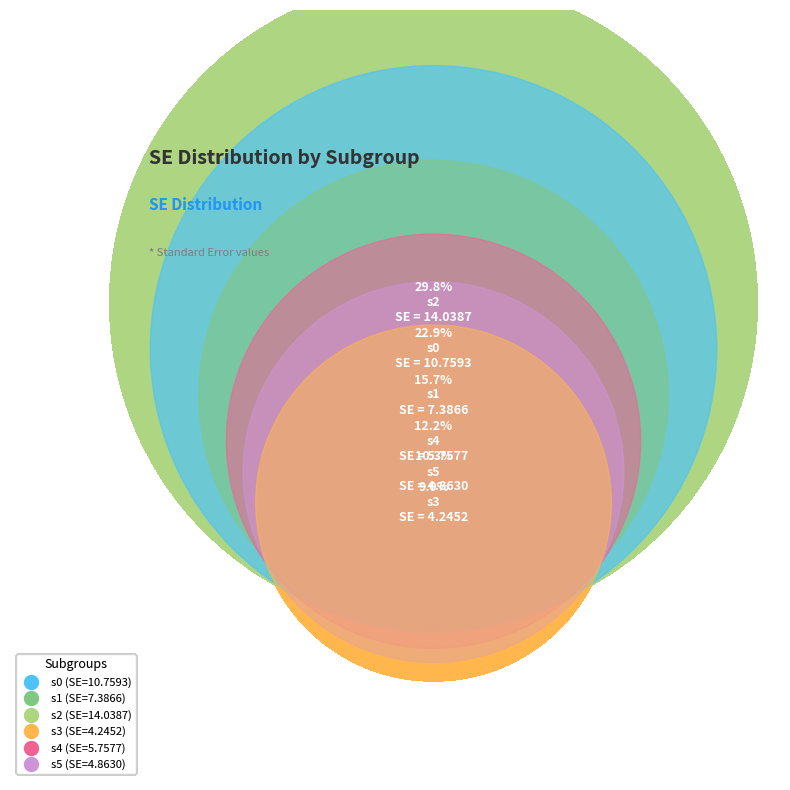

Which slice is the smallest?

s3